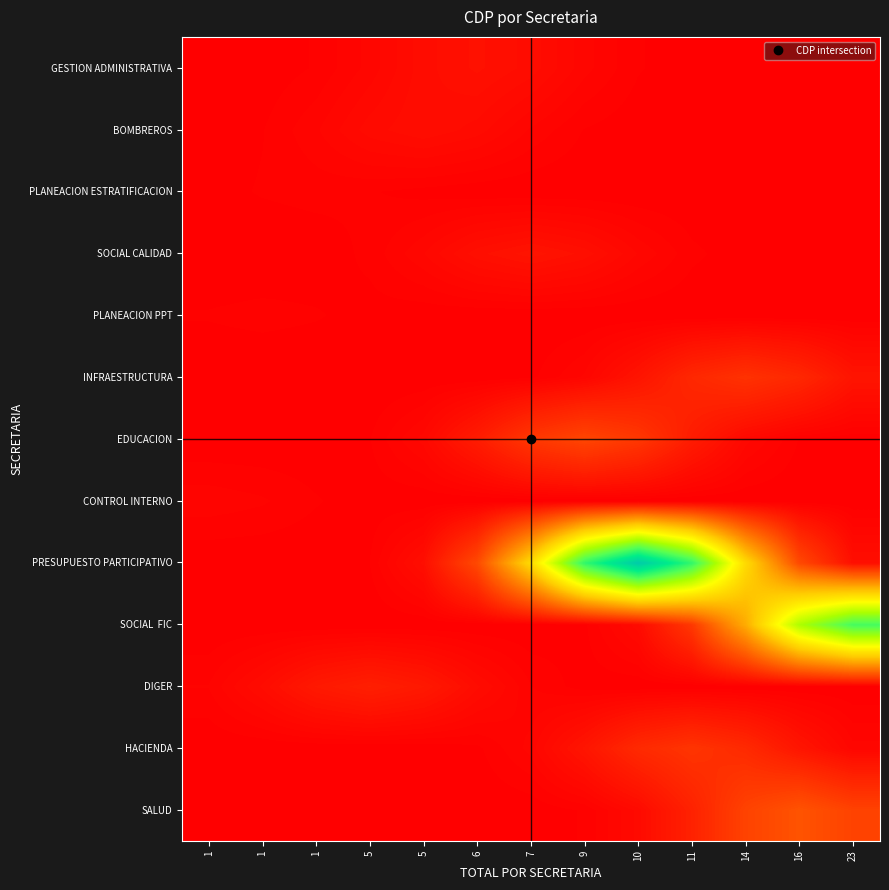

What is the greatest value displayed?

1.0